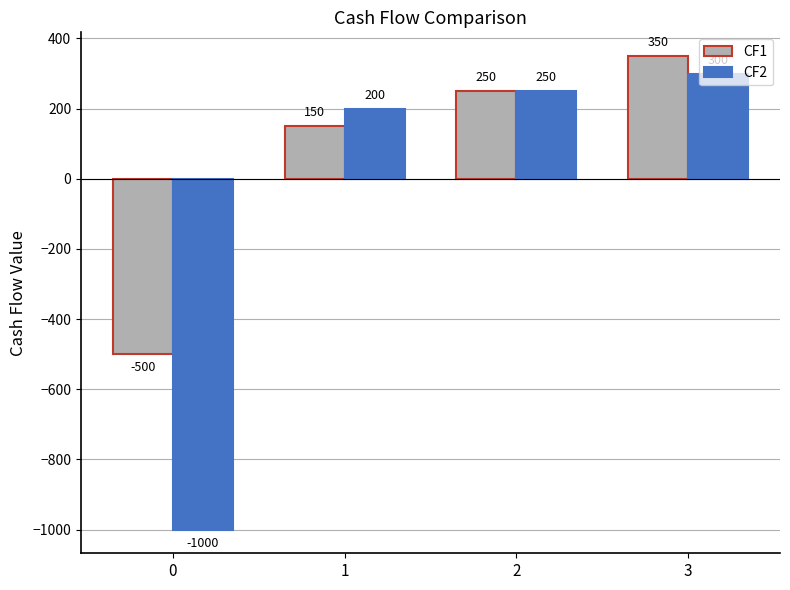

Reading right to left, transcribe all the data shown in this chart.

CF1: 350	250	150	-500
CF2: 300	250	200	-1000